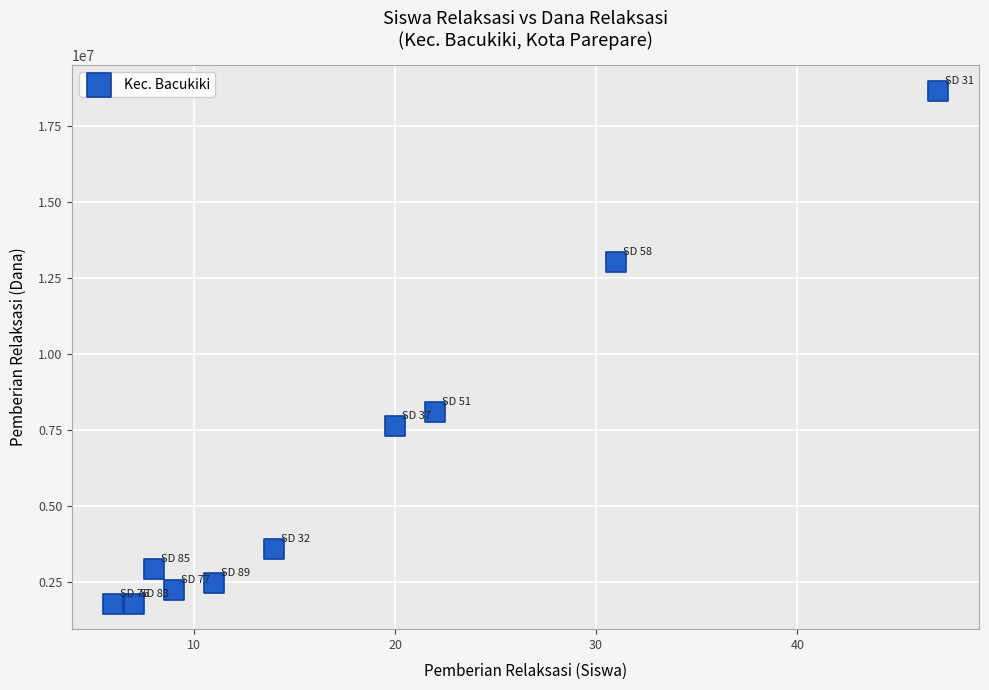

What is the average Y value?

6232500